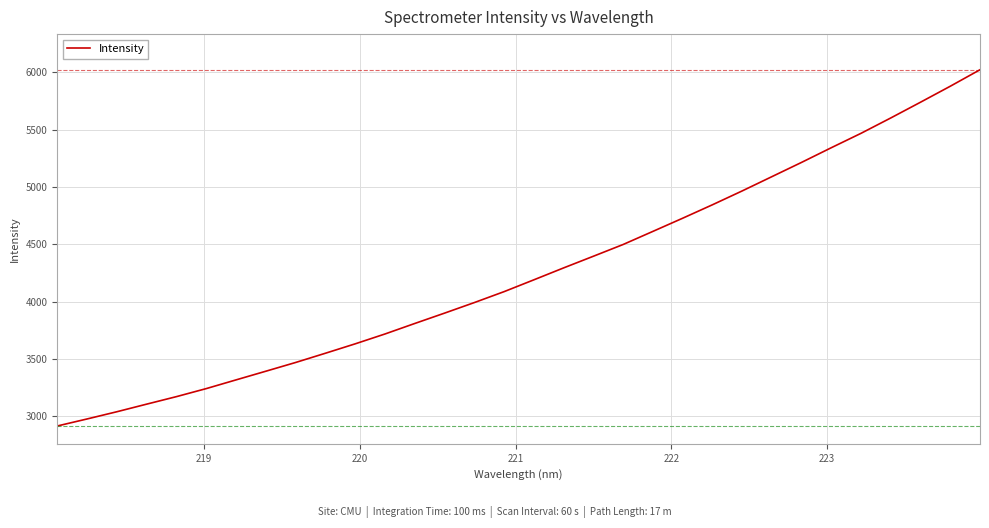

What is the maximum value shown in the chart?

6023.9